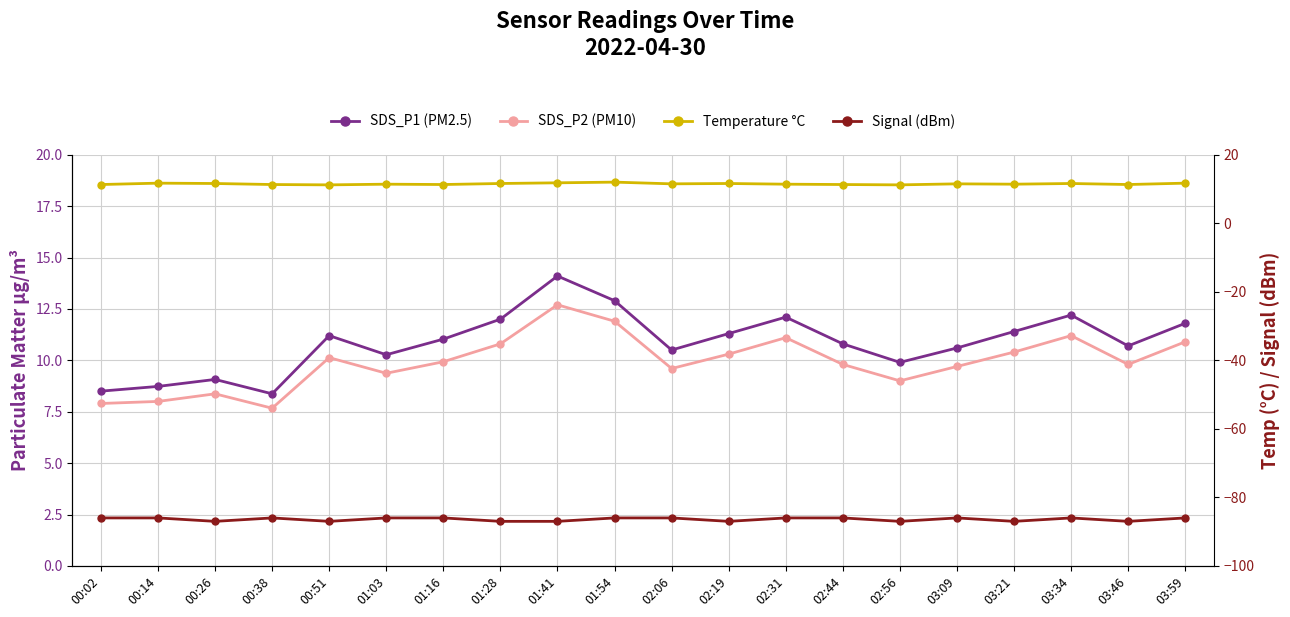

What is the label of the 20th point from the right?

00:02